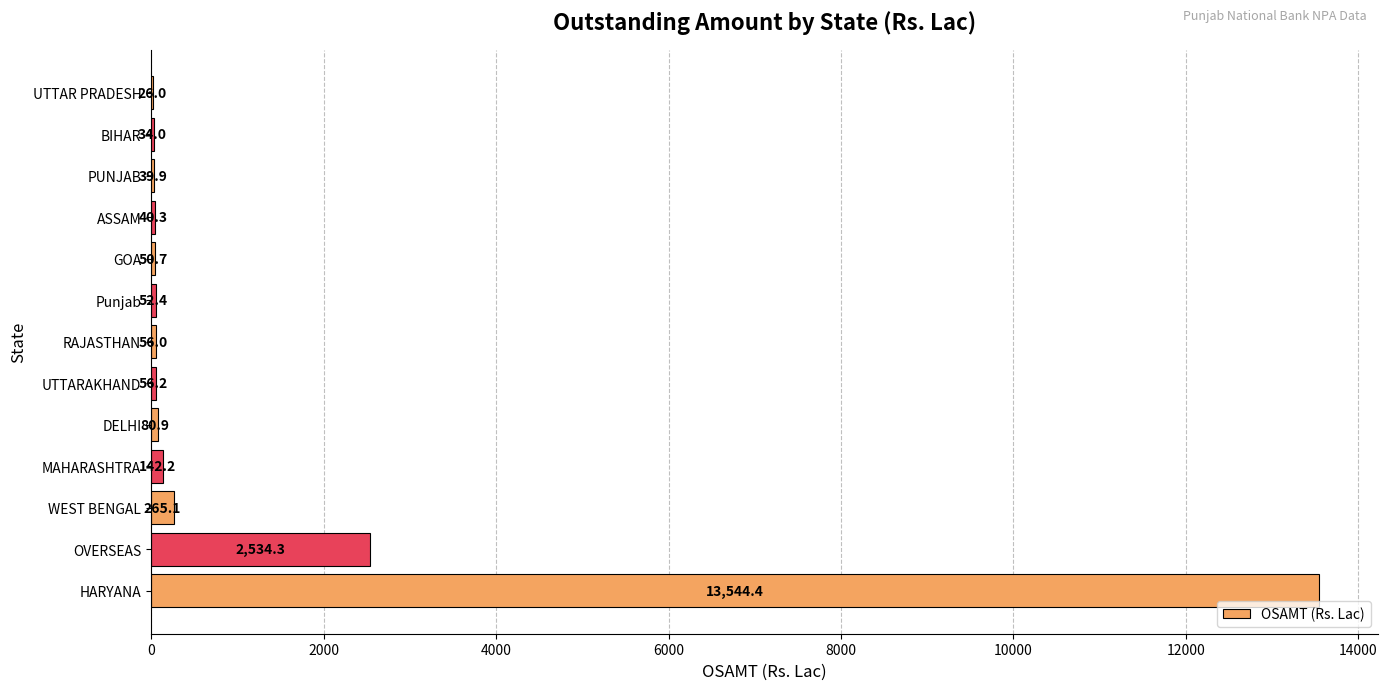

At which label is the value closest to 6785?

OVERSEAS